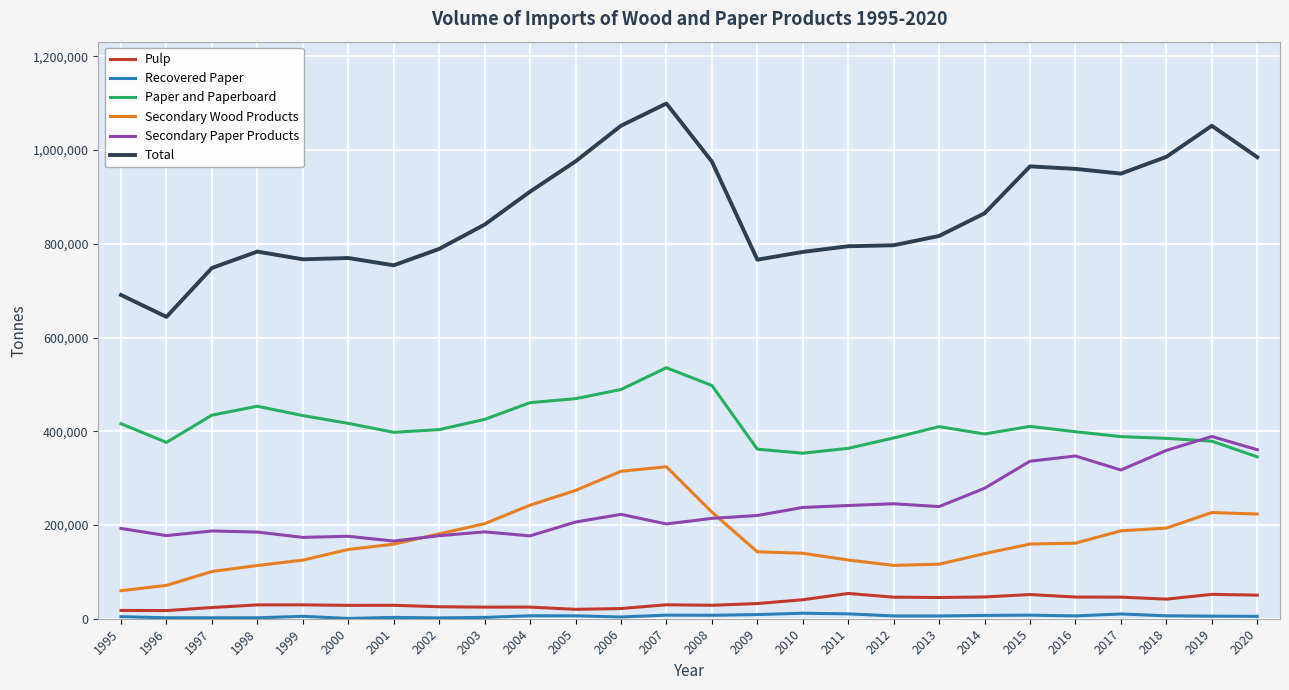

The value of Paper and Paperboard at 2005 is 469527. True or false?

True